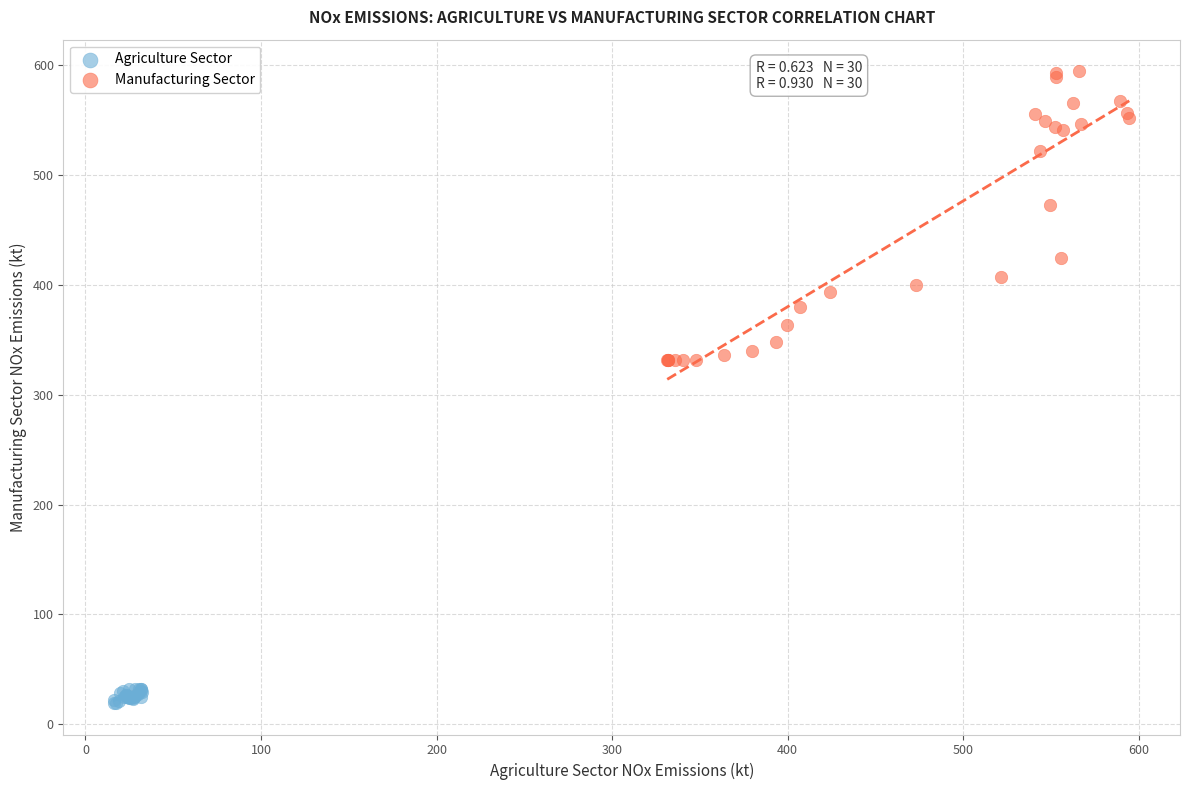

Which series reaches the minimum Y coordinate?

Agriculture Sector